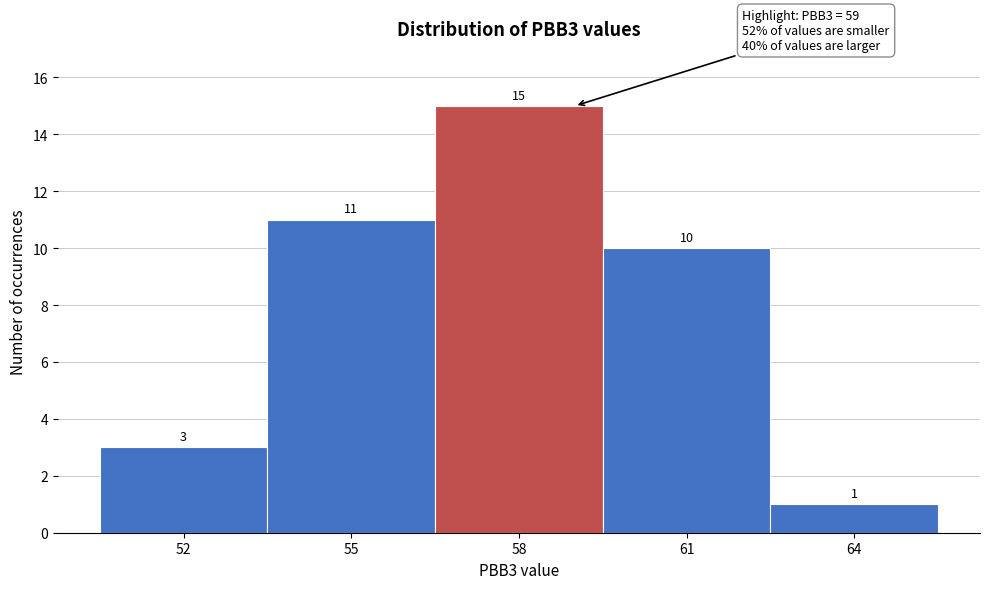

Reading right to left, extract all data points from this chart.

64=1	61=10	58=15	55=11	52=3